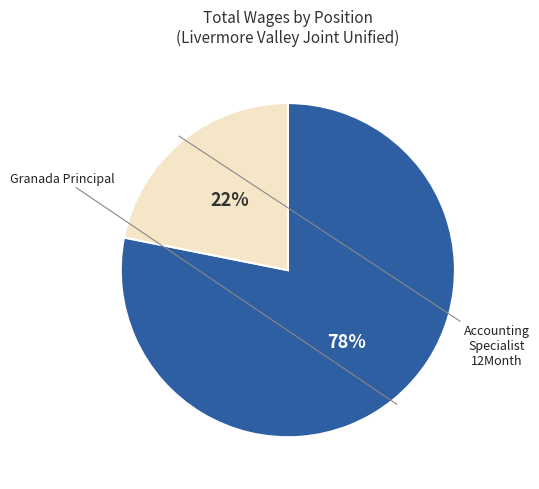

How many slices are in this pie chart?

2